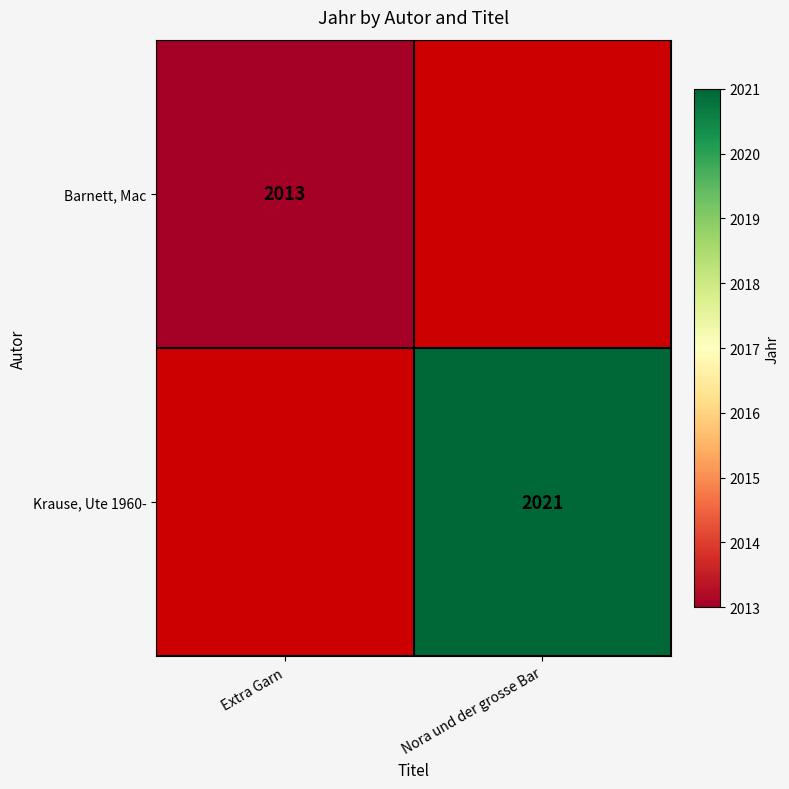

True or false: Krause, Ute 1960- has a value of 2021 at Nora und der grosse Bar.

True